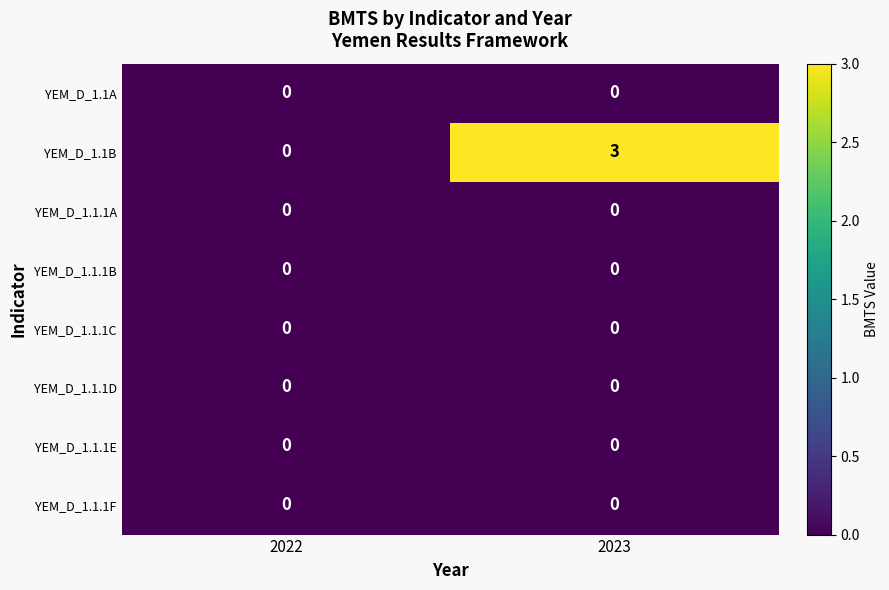

Reading left to right, transcribe all the data shown in this chart.

YEM_D_1.1A: 2022=0	2023=0
YEM_D_1.1B: 2022=0	2023=3
YEM_D_1.1.1A: 2022=0	2023=0
YEM_D_1.1.1B: 2022=0	2023=0
YEM_D_1.1.1C: 2022=0	2023=0
YEM_D_1.1.1D: 2022=0	2023=0
YEM_D_1.1.1E: 2022=0	2023=0
YEM_D_1.1.1F: 2022=0	2023=0